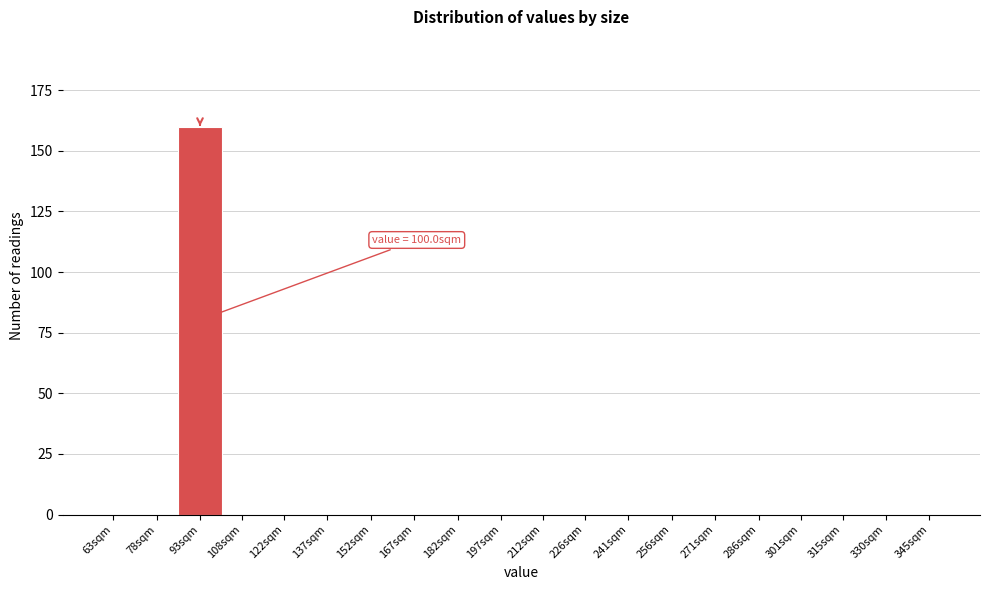

Reading left to right, list all the values displayed in this chart.

63sqm=0	78sqm=0	93sqm=160	108sqm=0	122sqm=0	137sqm=0	152sqm=0	167sqm=0	182sqm=0	197sqm=0	212sqm=0	226sqm=0	241sqm=0	256sqm=0	271sqm=0	286sqm=0	301sqm=0	315sqm=0	330sqm=0	345sqm=0